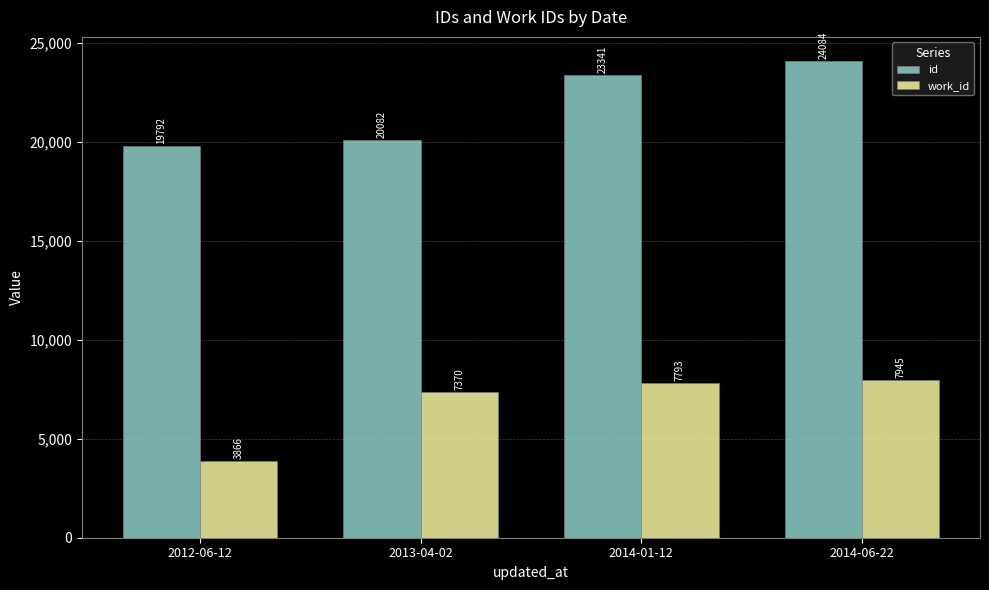

What is the spread (max minus min) of values at 2014-06-22?

16139